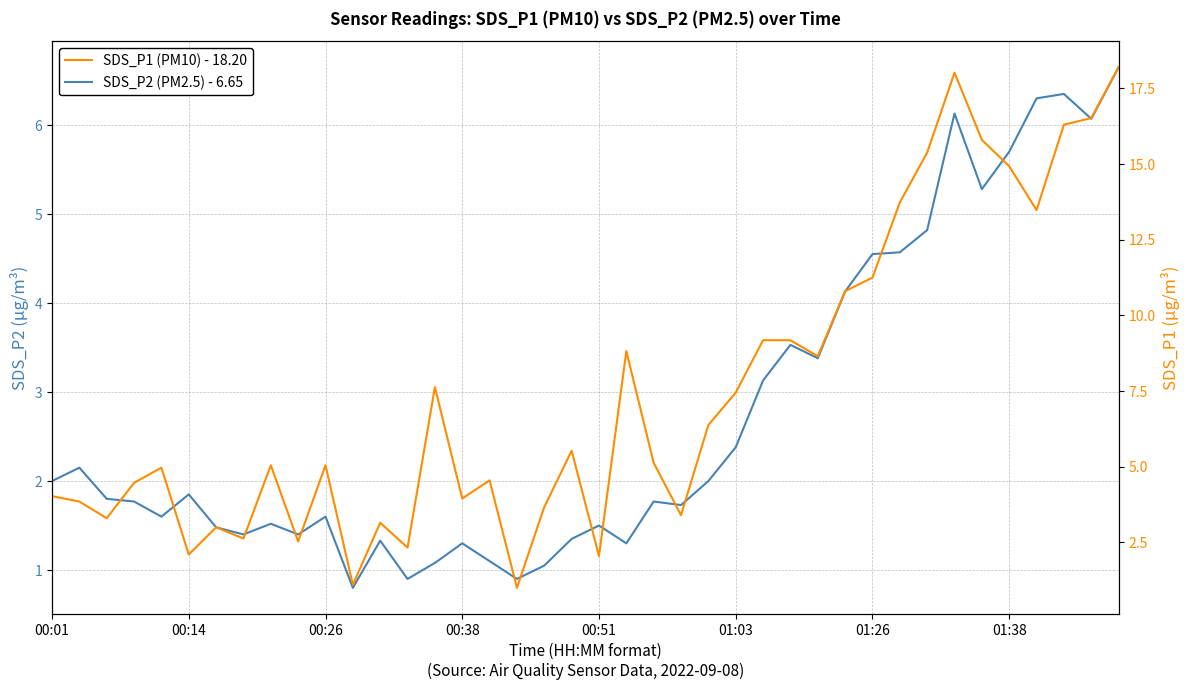

At which category is the sum across all series the highest?

39